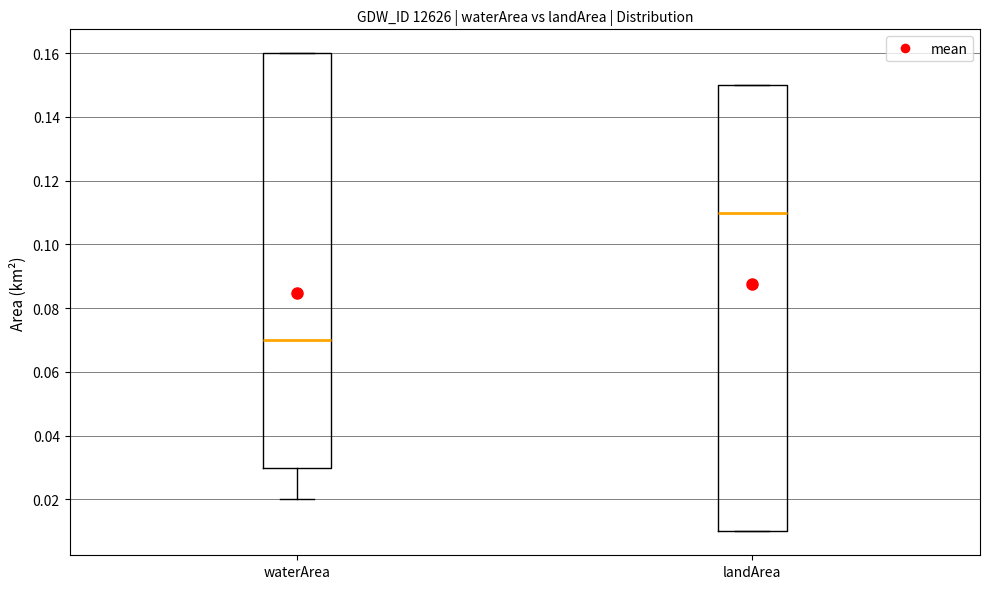

Comparing the boxes themselves (not the whiskers), which one is the tallest?

landArea